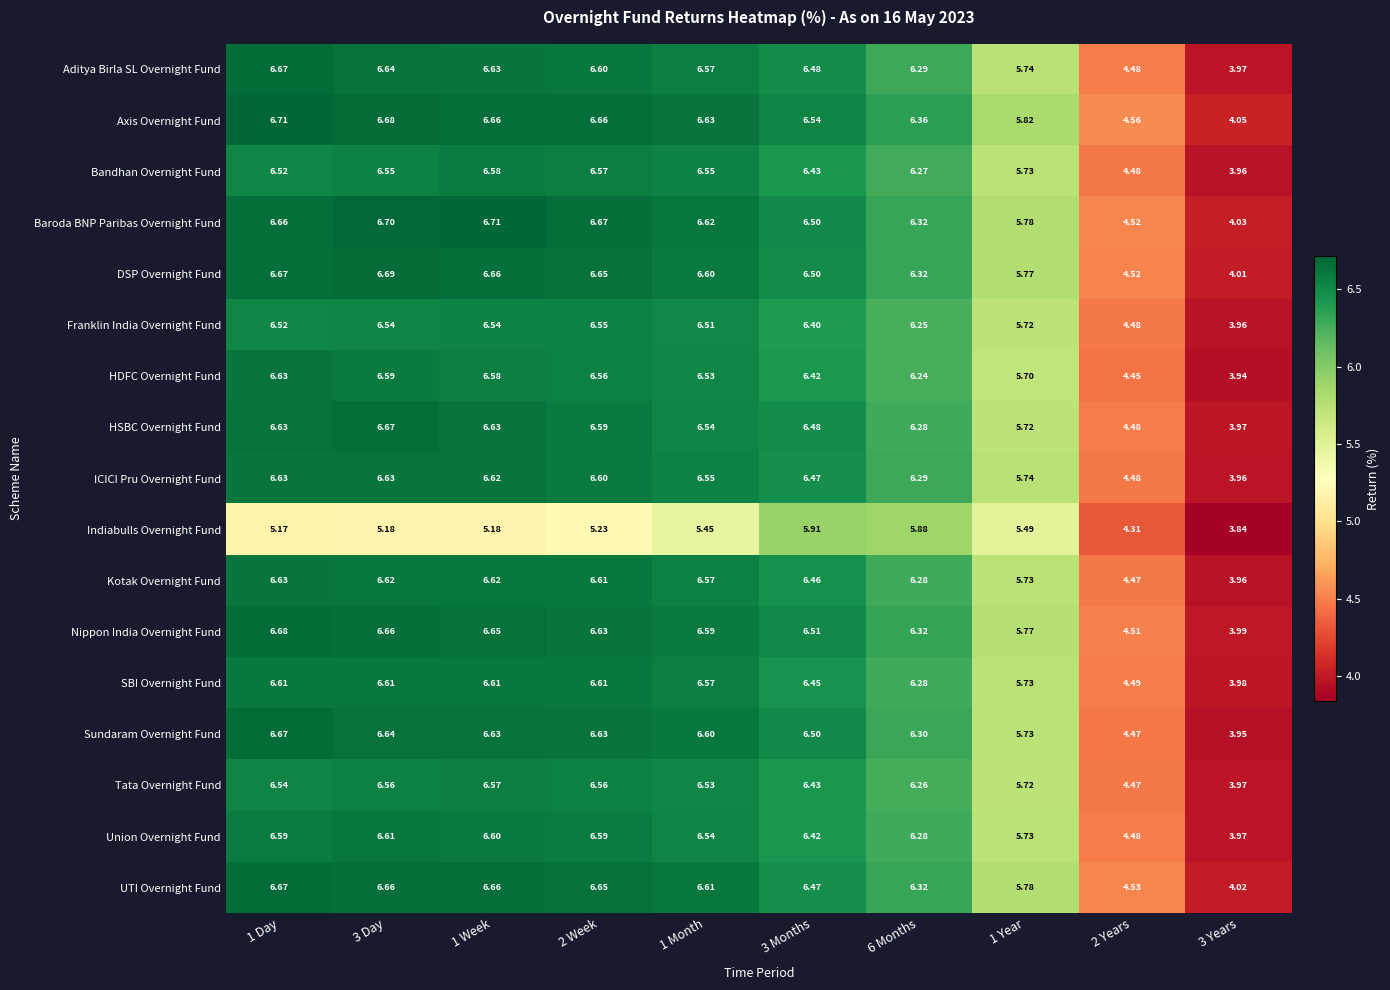

At which category is the sum across all series the highest?

3 Day